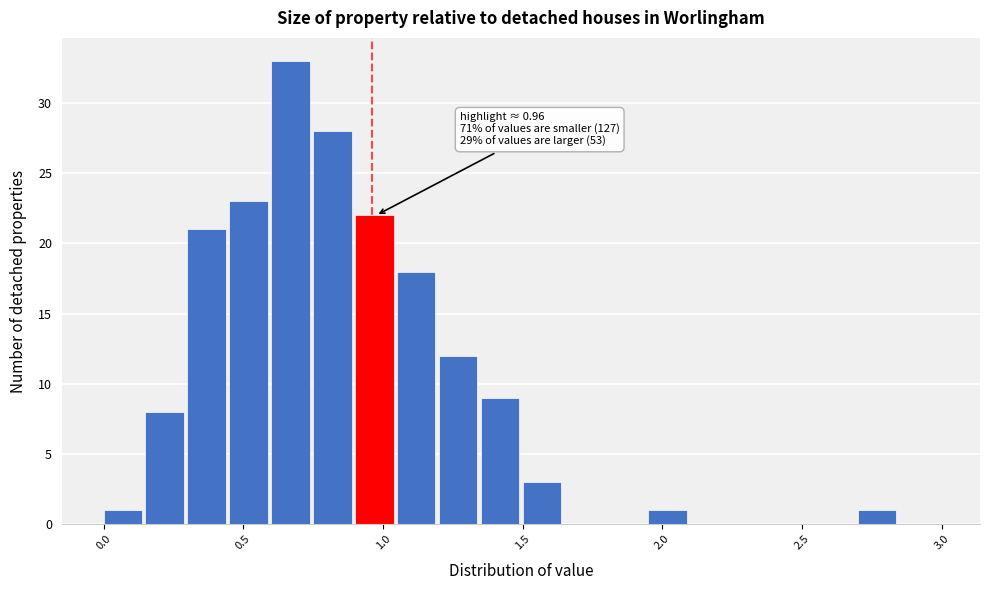

Around what value on the x-axis is the tallest bar? Give the approximate position of its centre, as read against the axis.

0.65